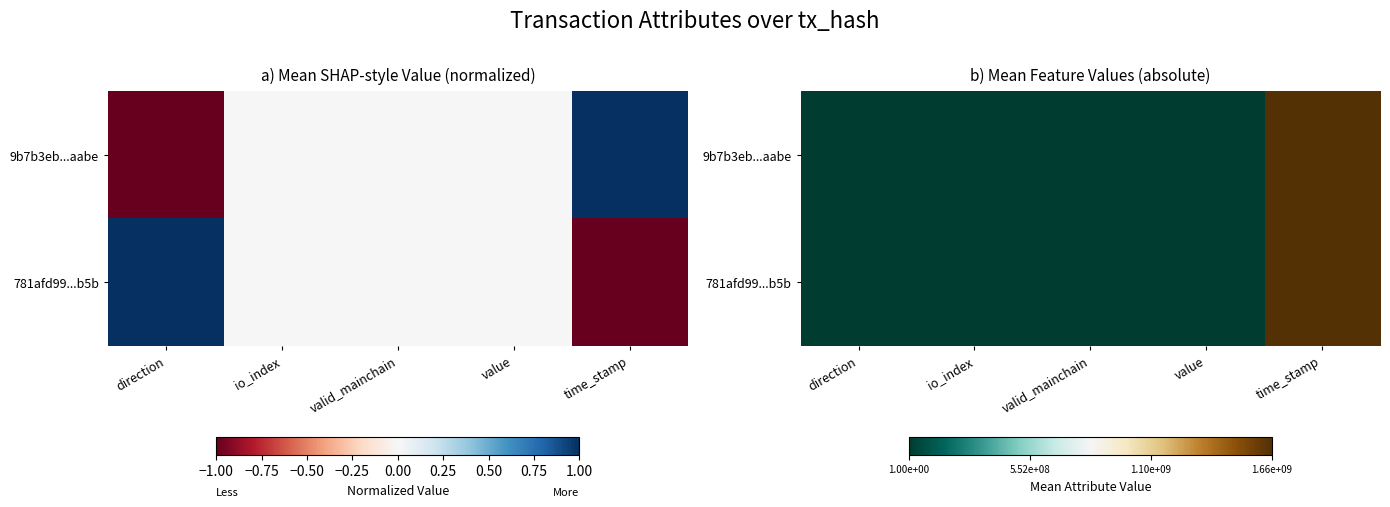

What is the lowest value of the 9b7b3eb...aabe series?

1.0